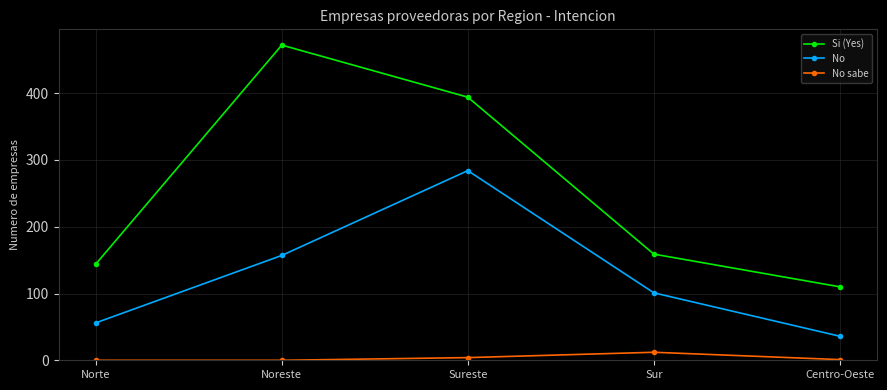

True or false: No sabe and No intersect in this chart.

False